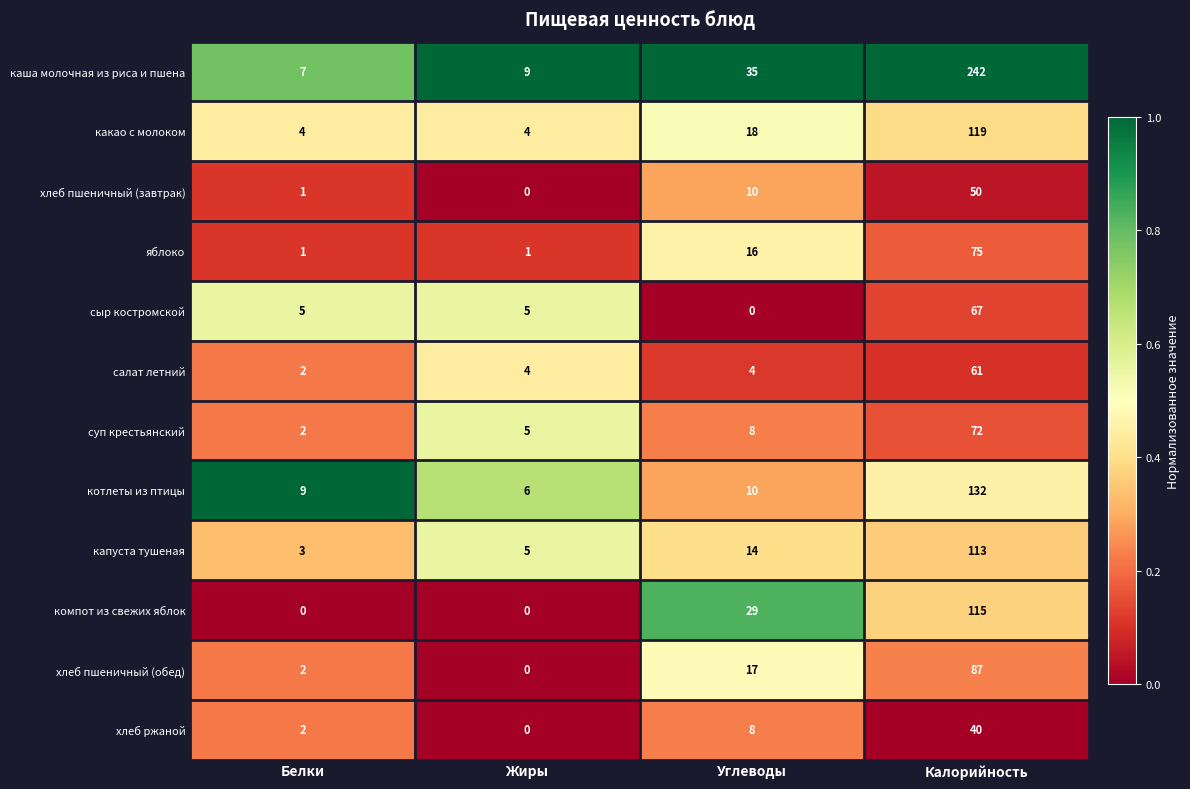

What is the lowest value of the какао с молоком series?

4